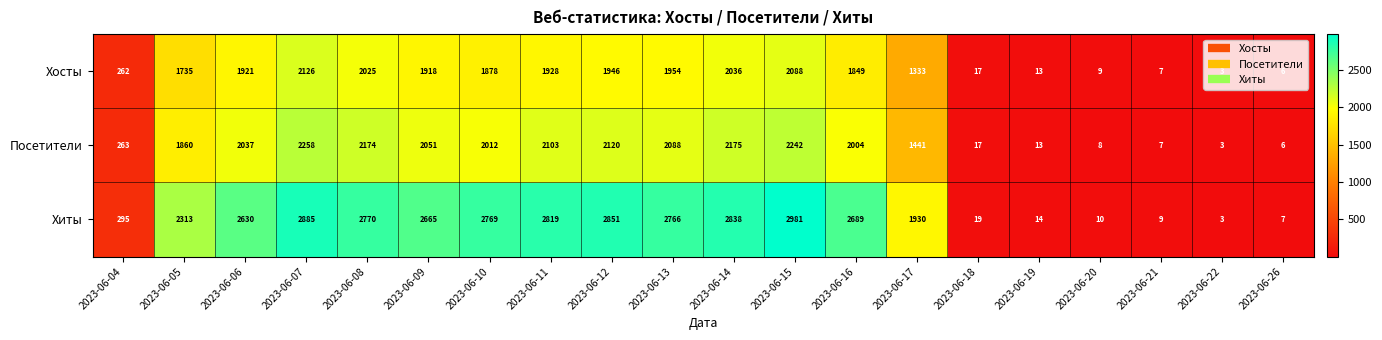

What is the difference between the second highest and second lowest values in the Хиты series?

2878